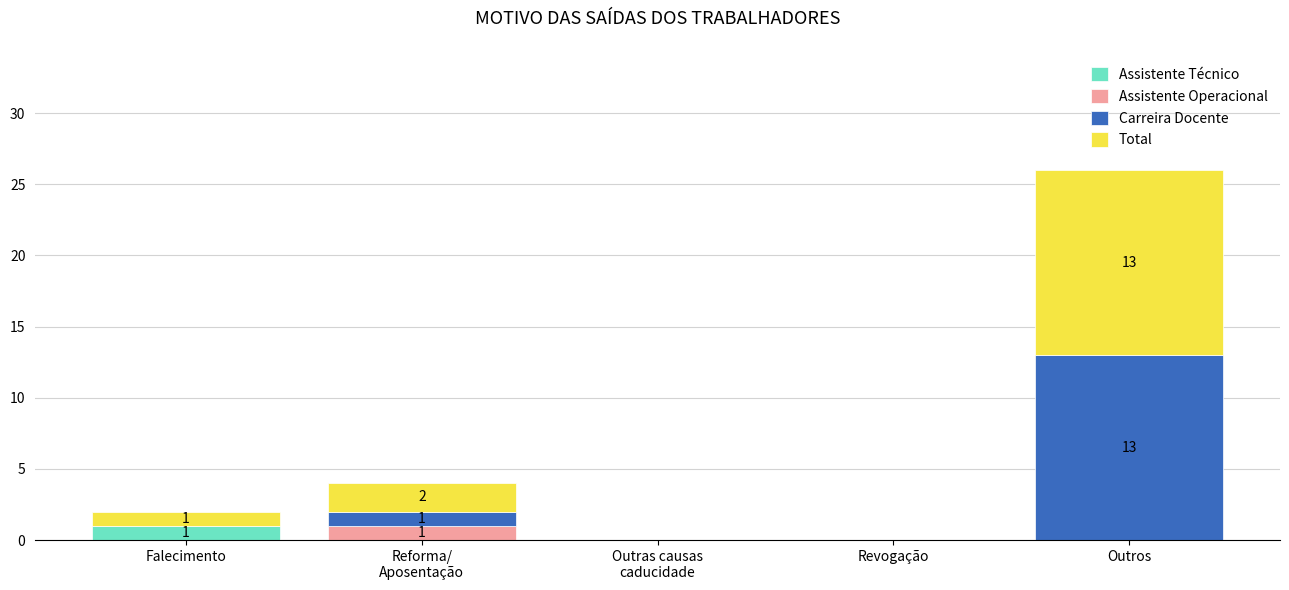

At which label does Assistente Técnico reach its peak?

Falecimento